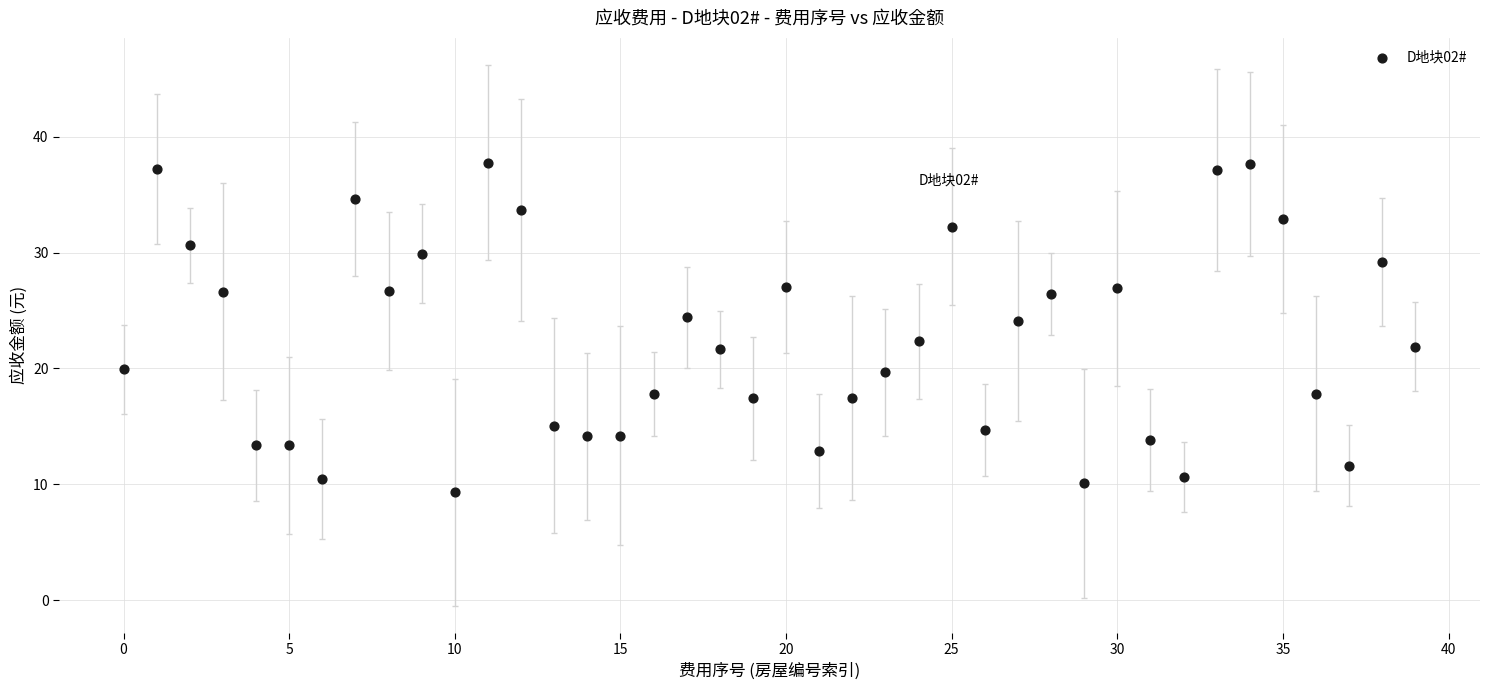

What is the range of Y values (max minus min)?

28.5